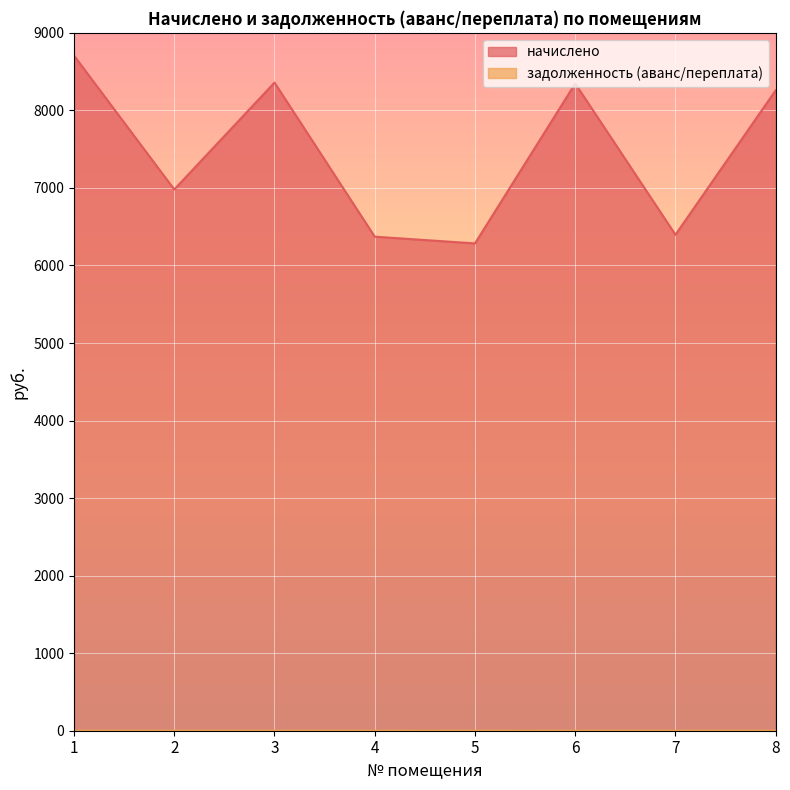

Which series has the widest spread of values?

начислено